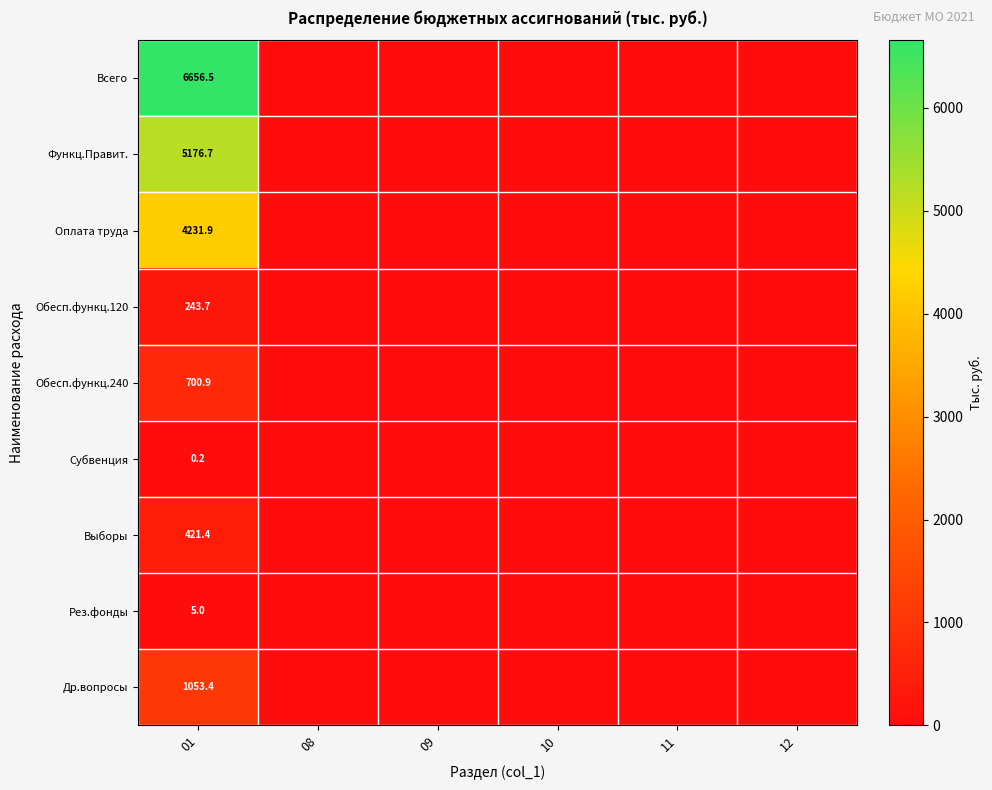

The Рез.фонды series shows 5.0 at 01. True or false?

True